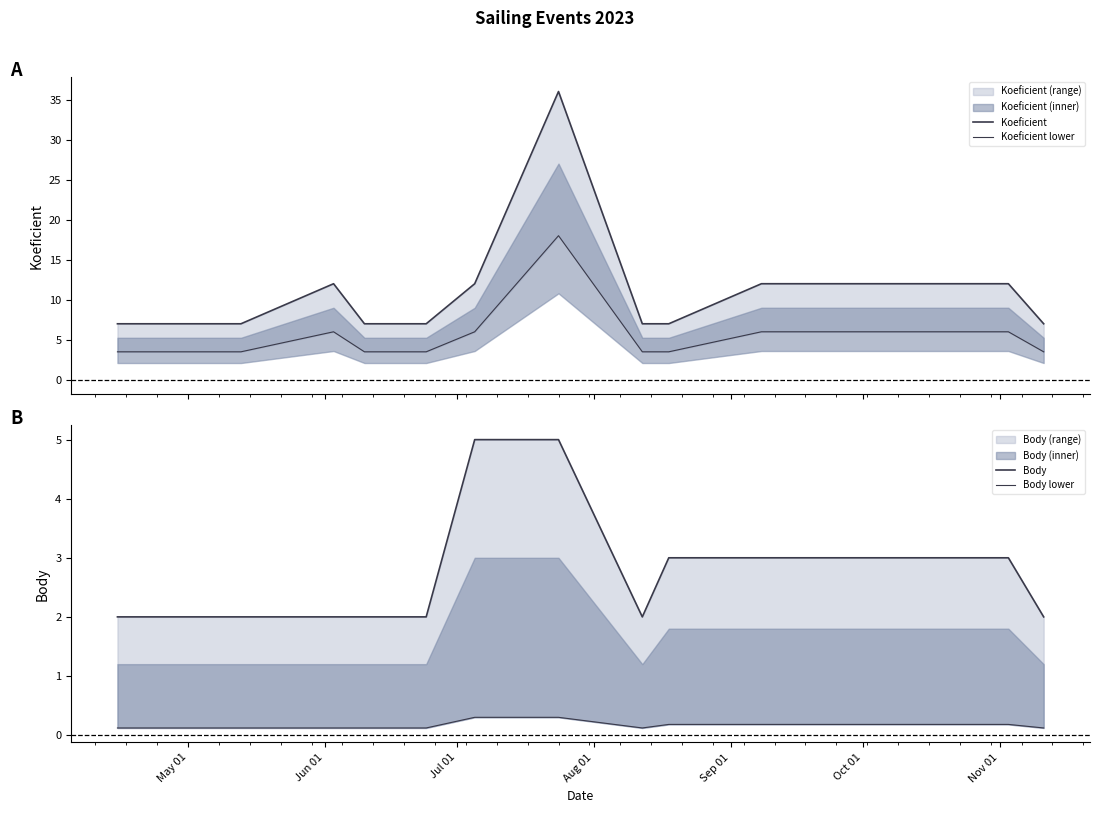

What is the maximum value for Koeficient lower?

18.0